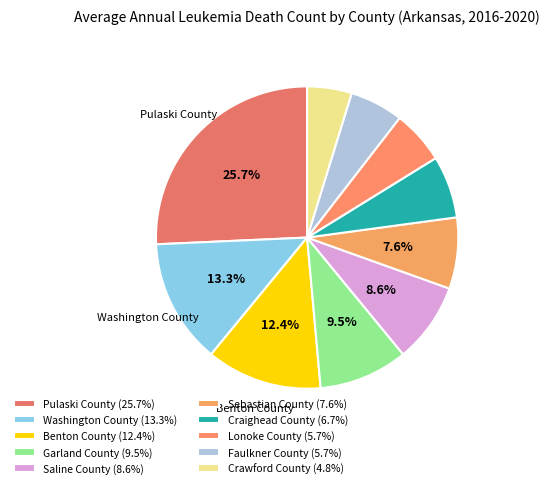

Does Sebastian County represent more than half of the total?

No